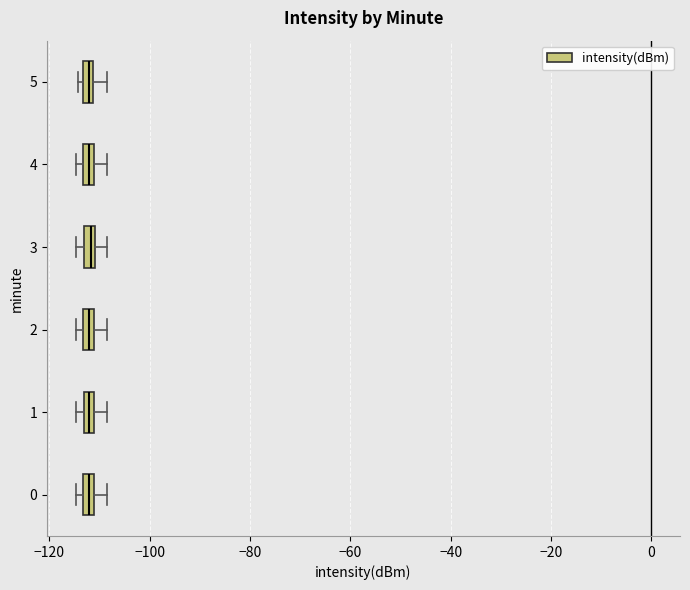

Where does the right whisker of the box at y = 0 end on the x-axis? The values are not printed on the chart, so give them approximately, as read against the axis.

-108